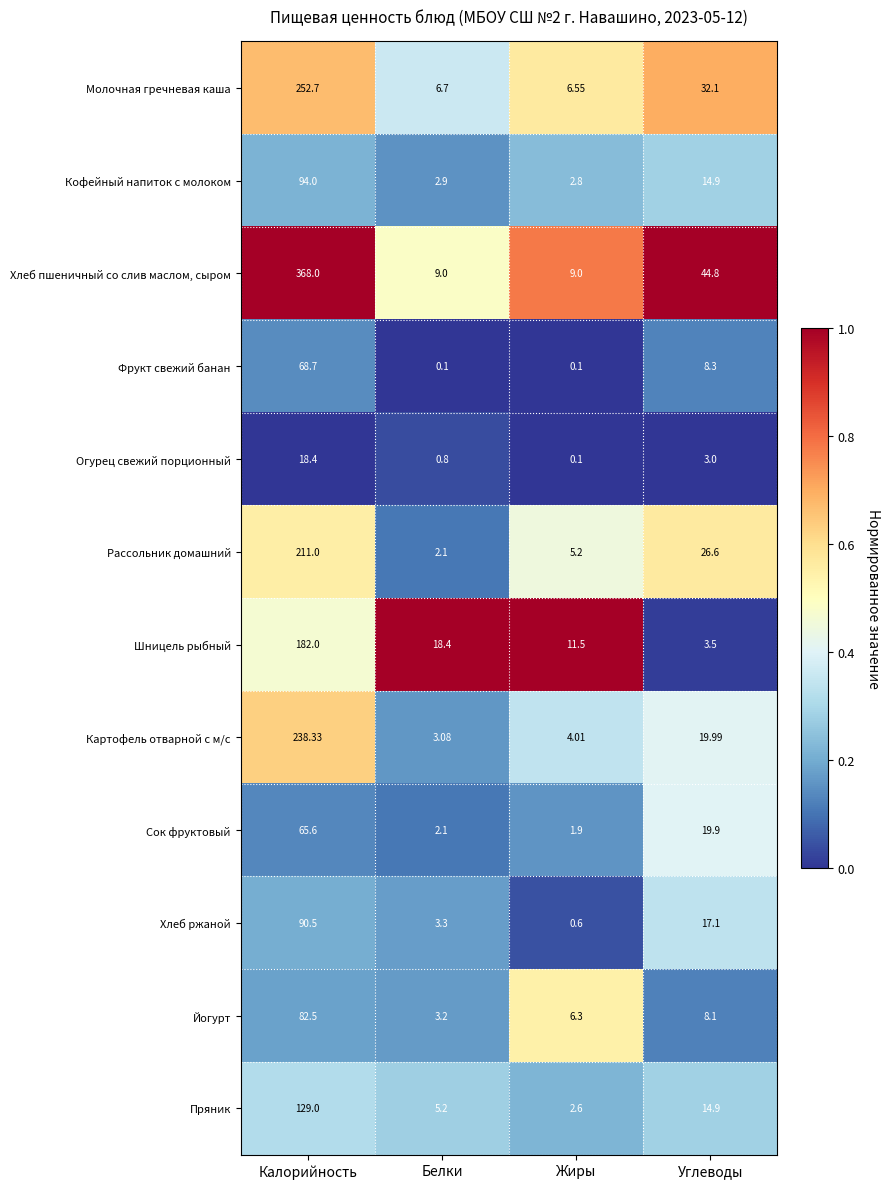

Which series has the largest range (max minus min)?

Хлеб пшеничный со слив маслом, сыром